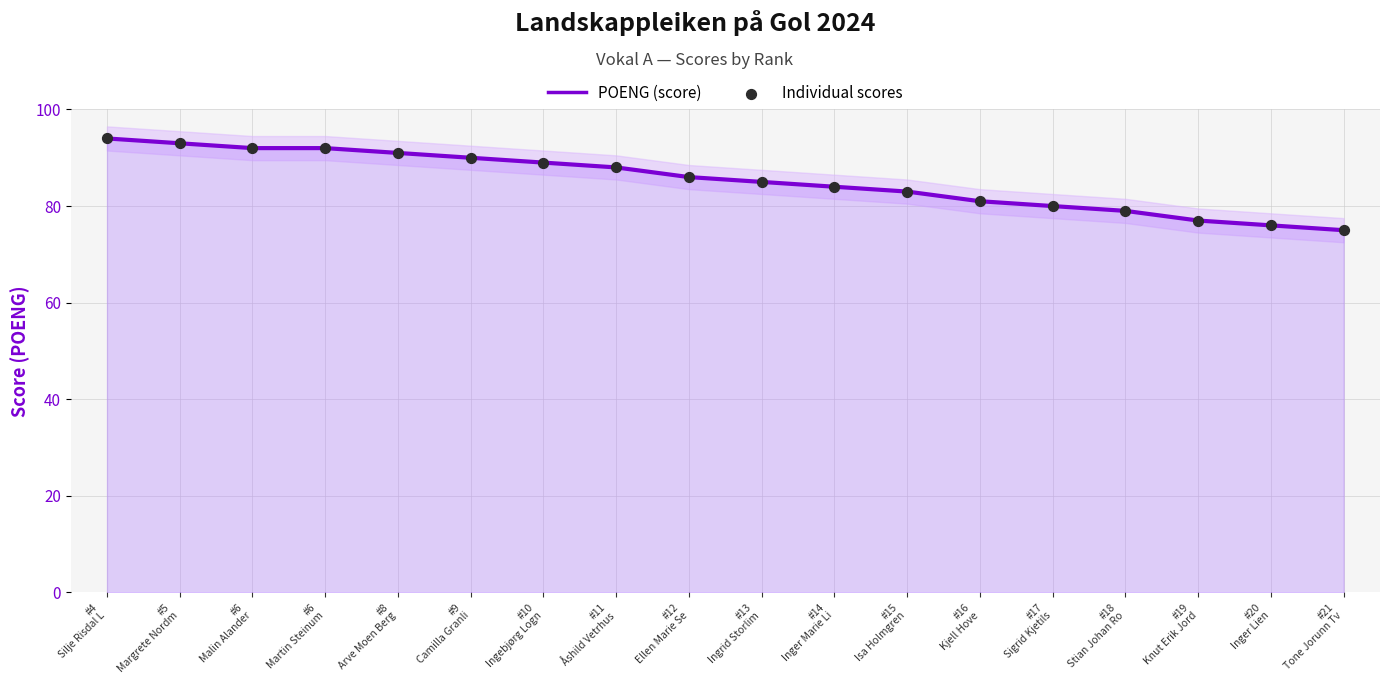

Which series contains the highest Y value?

POENG (score)